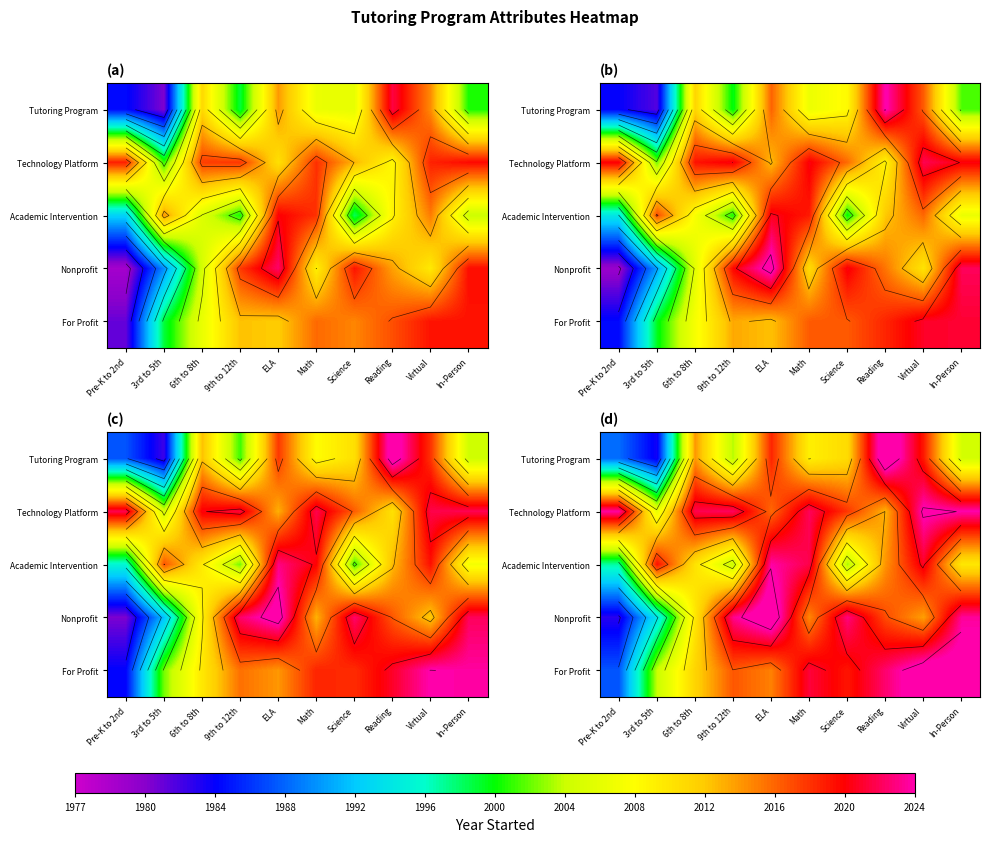

Rank the series by their maximum value, from lowest to highest.

Academic Intervention, Technology Platform, For Profit, Nonprofit, Tutoring Program